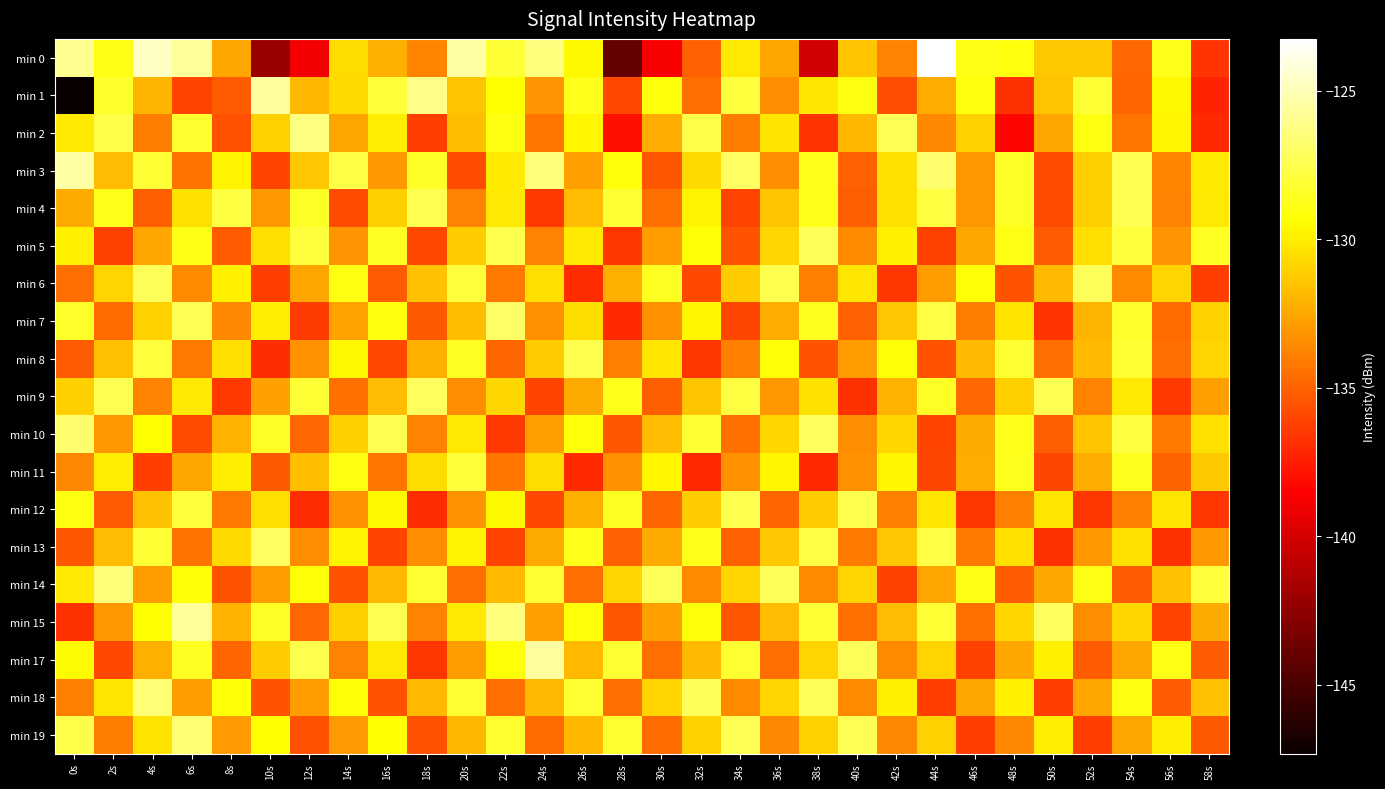

Between 4s and 28s, which is larger?

4s